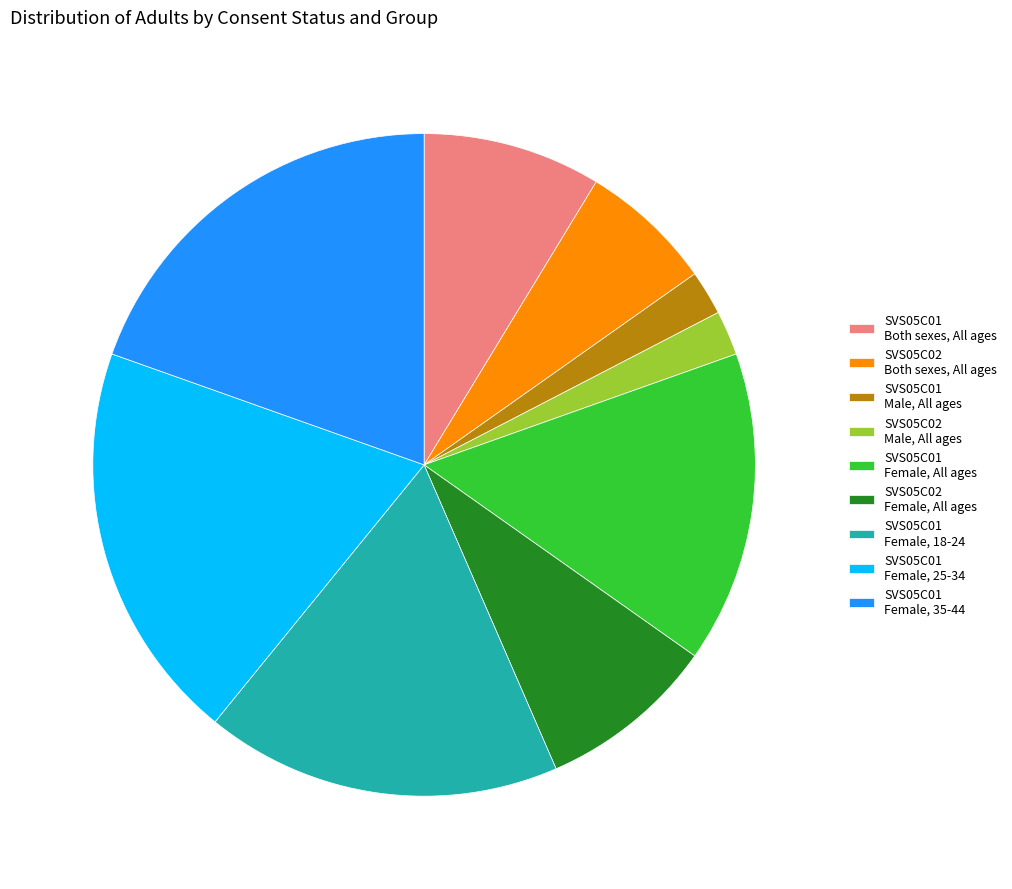

Is the sum of SVS05C01 Female, 25-34 and SVS05C02 Both sexes, All ages greater than half?

No